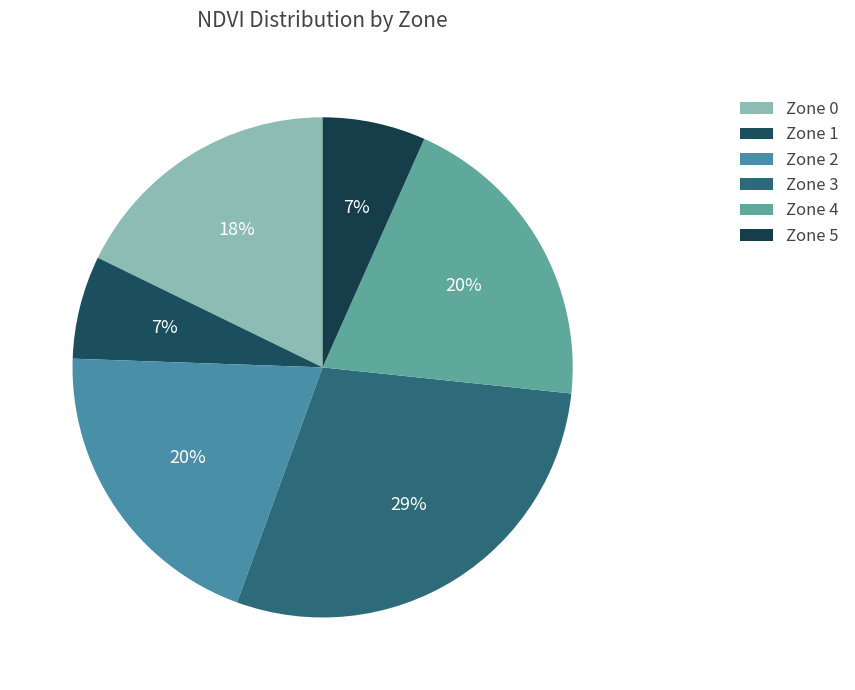

How many segments does this pie chart have?

6